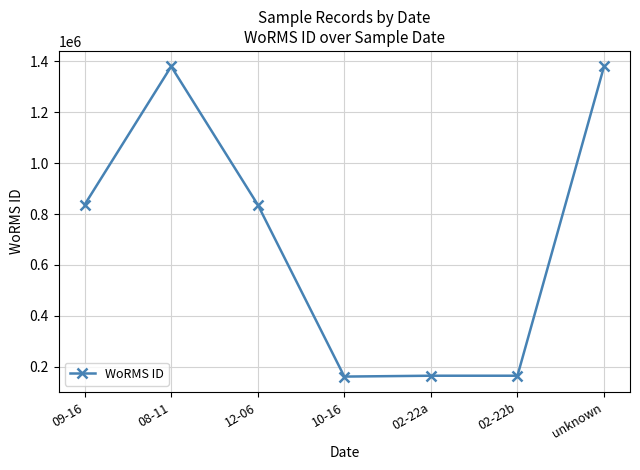

At which category does the data reach its first local peak?

08-11